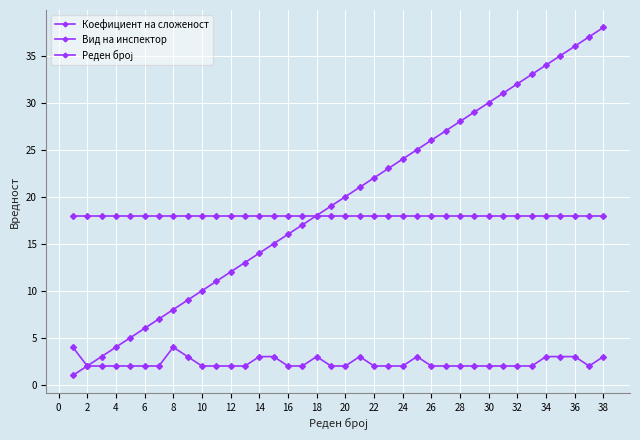

Rank the series by their maximum value, from highest to lowest.

Реден број, Вид на инспектор, Коефициент на сложеност